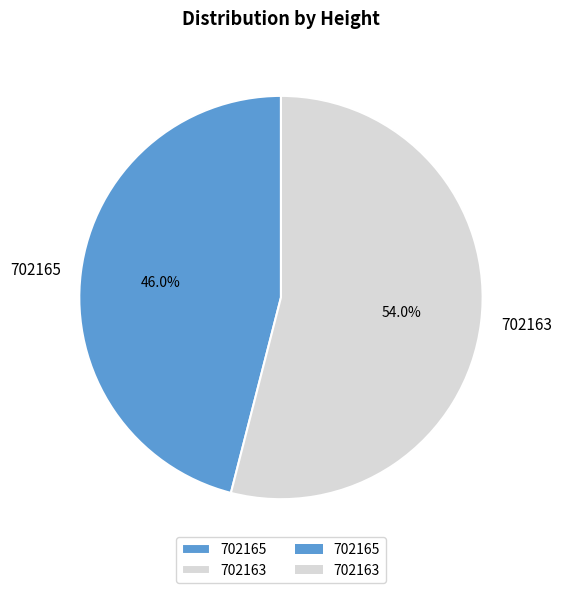

To the nearest percent, what percentage of the pie is 702165?

46%